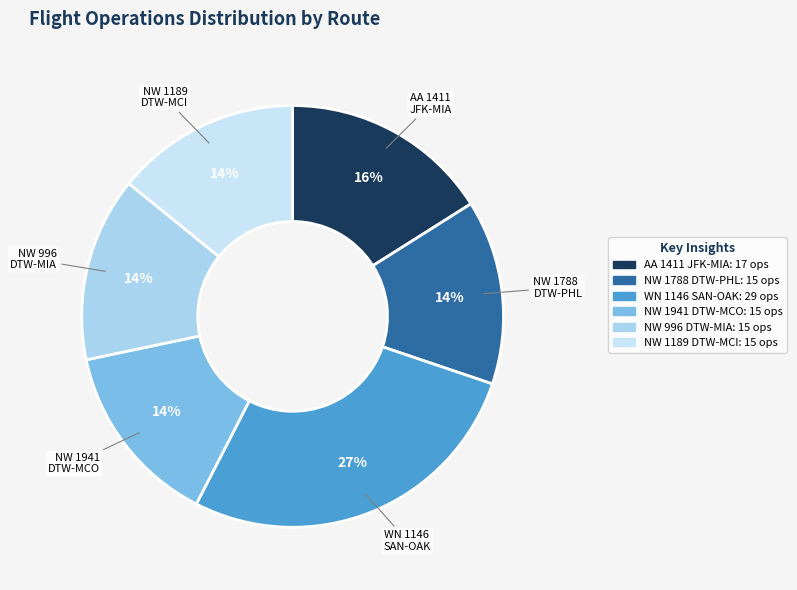

To the nearest percent, what is the difference between the largest and smallest slice percentages?

13%